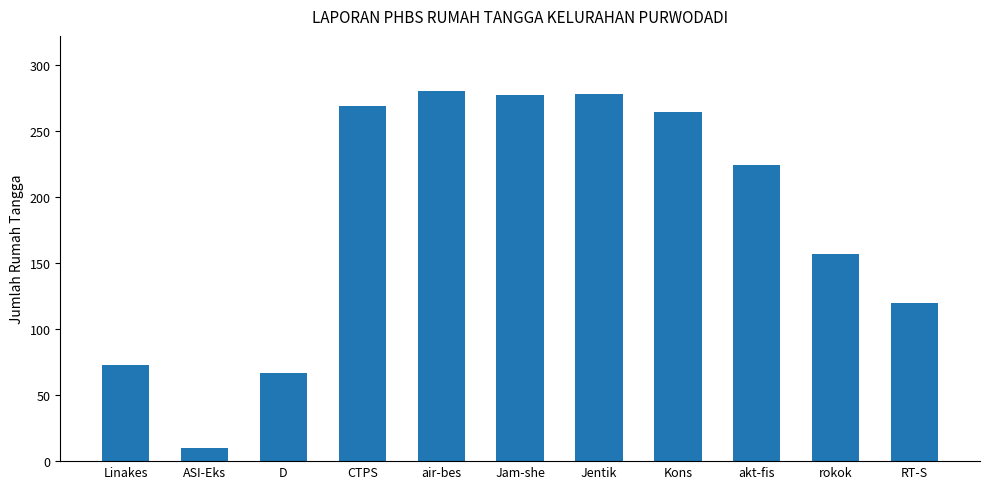

What is the value of the 9th bar from the left?

224